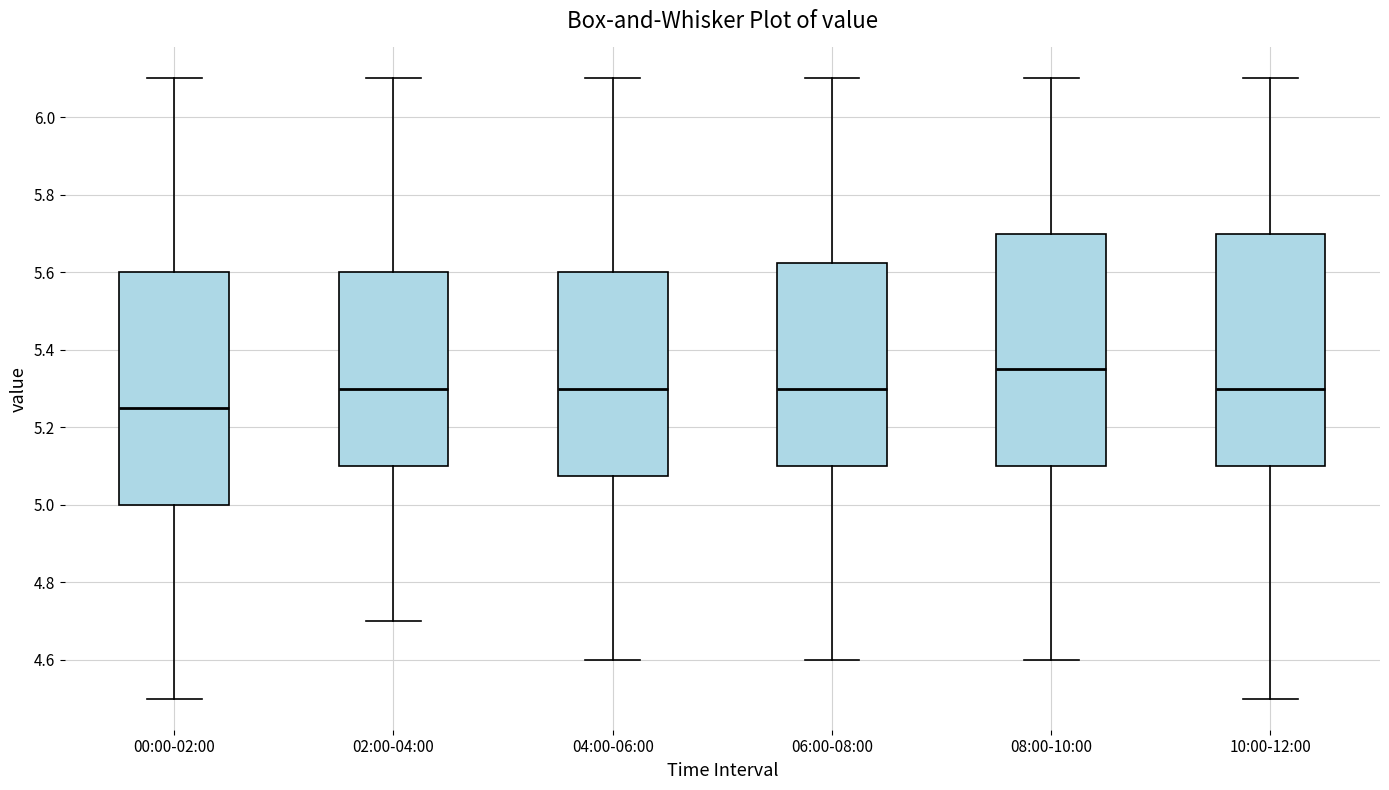

Reading left to right, read every box against the y-axis: the position of its median line, the range the box covers, and the ends of its whiskers. The values are not printed on the chart, so give them approximately, as read against the axis.

00:00-02:00: median 5.26, box 5.00 to 5.60, whiskers 4.50 to 6.10
02:00-04:00: median 5.30, box 5.10 to 5.60, whiskers 4.70 to 6.10
04:00-06:00: median 5.30, box 5.08 to 5.60, whiskers 4.60 to 6.10
06:00-08:00: median 5.30, box 5.10 to 5.62, whiskers 4.60 to 6.10
08:00-10:00: median 5.36, box 5.10 to 5.70, whiskers 4.60 to 6.10
10:00-12:00: median 5.30, box 5.10 to 5.70, whiskers 4.50 to 6.10